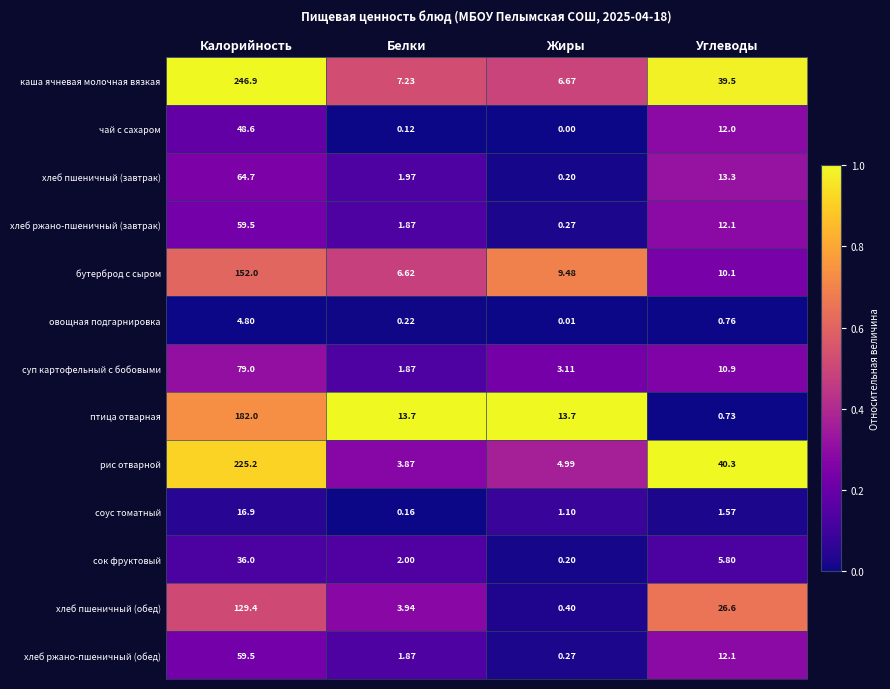

Where is хлеб пшеничный (обед) nearest to the value 64?

Углеводы